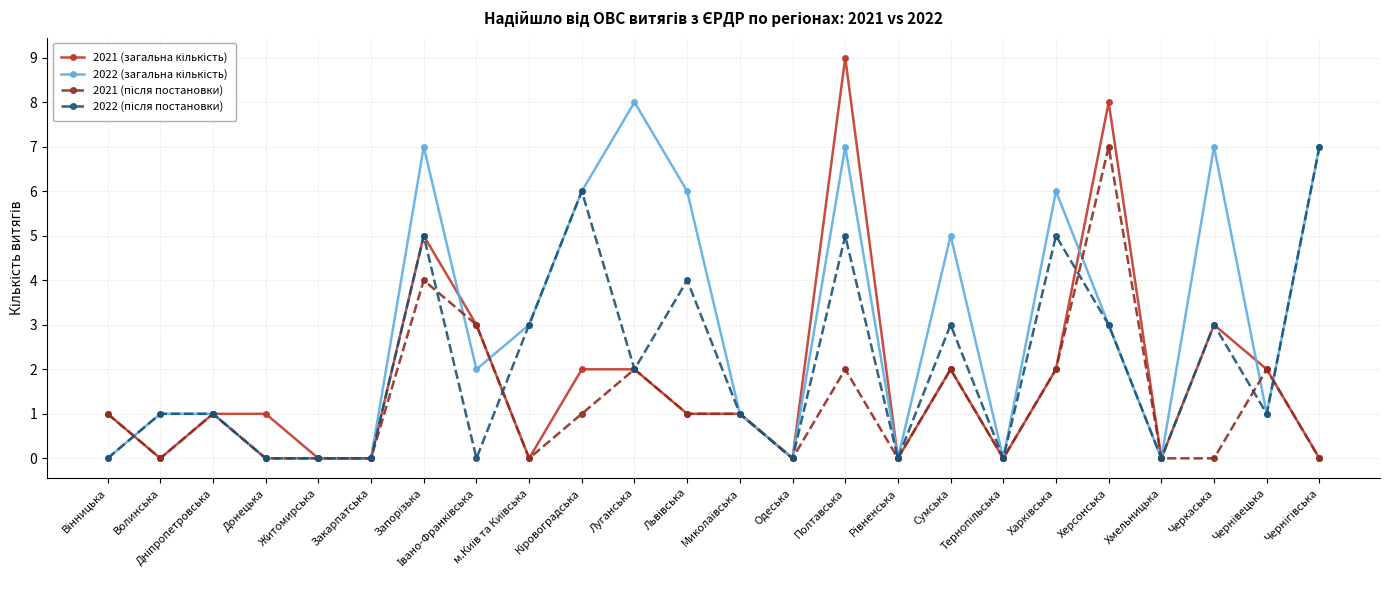

What position from the left is Волинська?

2